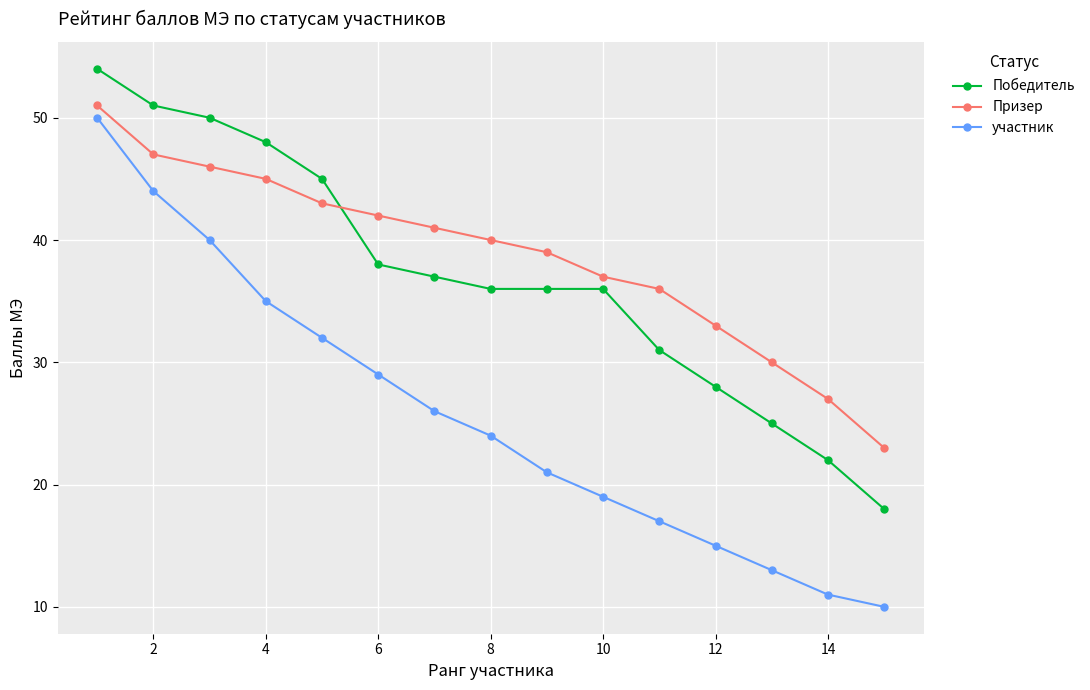

True or false: Призер and участник cross at least once.

False